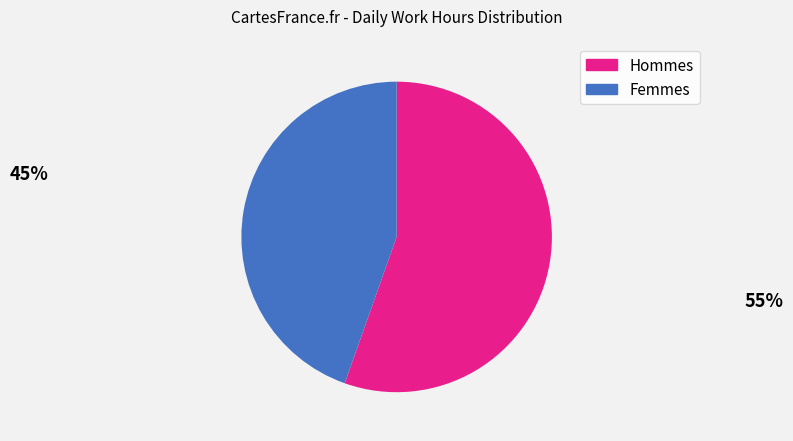

Does any single category account for the majority?

Yes